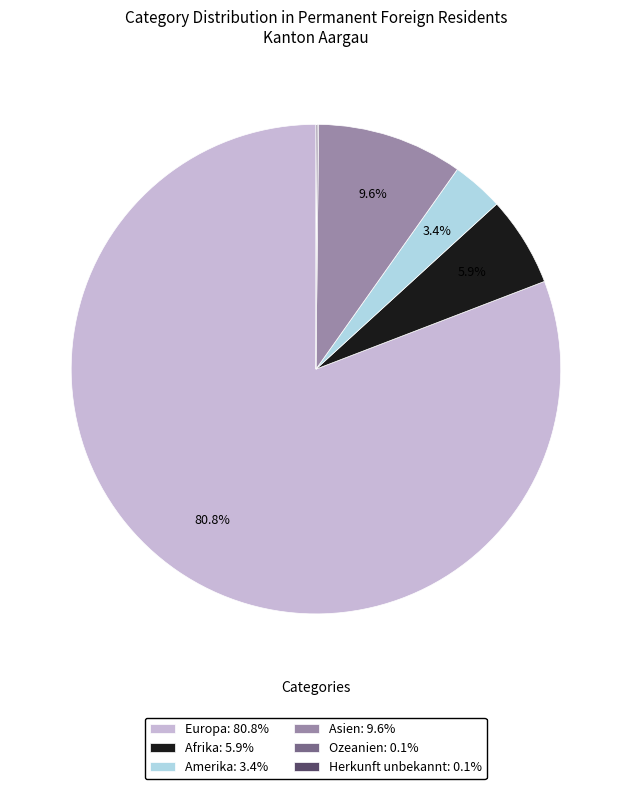

What is the largest slice in the pie chart?

Europa